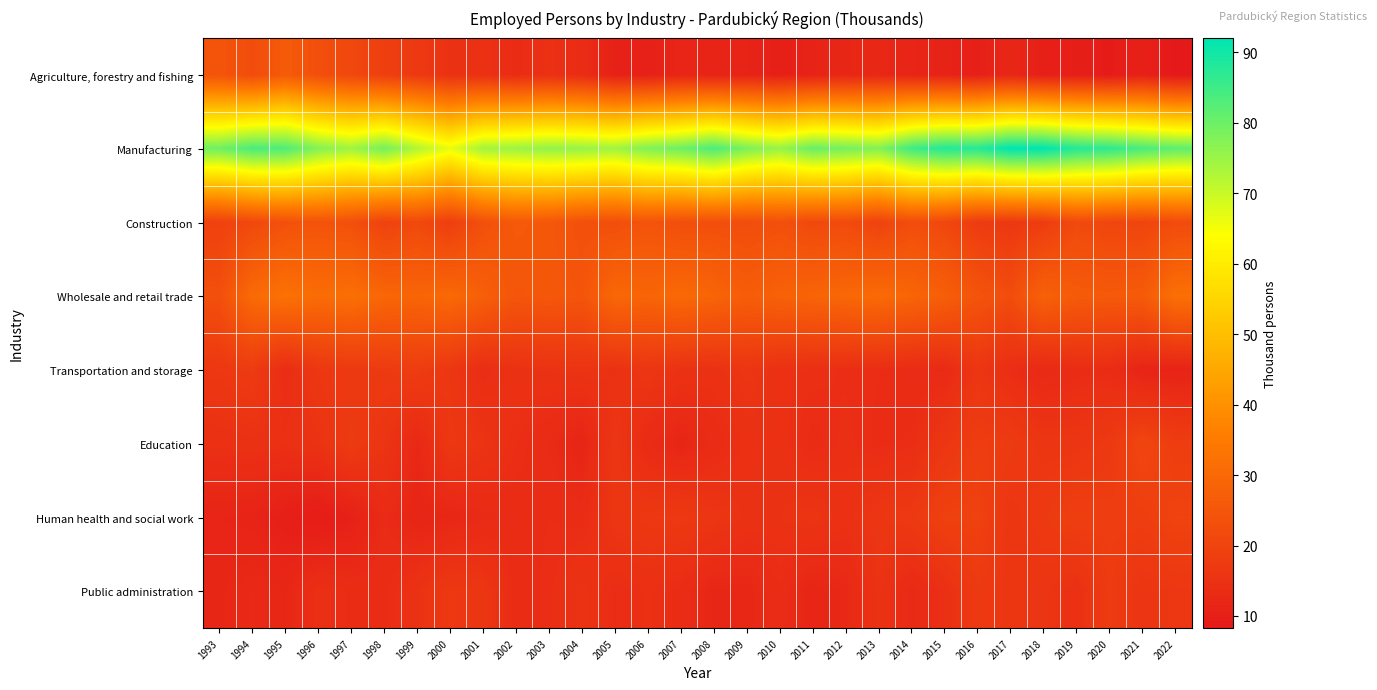

Reading left to right, extract all data points from this chart.

Agriculture, forestry and fishing: 1993=24.5	1994=22.2	1995=26.3	1996=22.9	1997=21.2	1998=18.7	1999=17.2	2000=15.1	2001=14.7	2002=13.7	2003=14.6	2004=13.6	2005=10.7	2006=10.6	2007=11.8	2008=11.2	2009=11.3	2010=10.3	2011=11.1	2012=12.2	2013=12.4	2014=11.6	2015=11.0	2016=10.4	2017=12.1	2018=10.3	2019=9.9	2020=9.1	2021=10.5	2022=8.3
Manufacturing: 1993=79.7	1994=83.7	1995=83.2	1996=77.5	1997=74.5	1998=79.2	1999=72.6	2000=66.6	2001=74.1	2002=74.8	2003=76.0	2004=75.4	2005=74.5	2006=77.9	2007=79.9	2008=83.5	2009=78.4	2010=75.3	2011=80.4	2012=79.0	2013=77.6	2014=84.9	2015=88.1	2016=87.7	2017=92.0	2018=91.8	2019=87.9	2020=86.9	2021=83.8	2022=81.7
Construction: 1993=19.3	1994=21.2	1995=23.4	1996=24.2	1997=23.1	1998=19.5	1999=21.4	2000=18.4	2001=23.2	2002=25.9	2003=25.3	2004=23.4	2005=22.9	2006=24.3	2007=22.8	2008=23.1	2009=22.3	2010=23.2	2011=21.4	2012=21.9	2013=19.7	2014=22.5	2015=21.0	2016=17.8	2017=16.8	2018=18.0	2019=21.7	2020=20.5	2021=20.3	2022=22.0
Wholesale and retail trade: 1993=23.1	1994=30.5	1995=32.4	1996=30.9	1997=31.8	1998=29.5	1999=28.9	2000=30.2	2001=27.6	2002=24.7	2003=25.5	2004=24.5	2005=29.7	2006=28.9	2007=30.2	2008=28.9	2009=27.0	2010=28.2	2011=28.8	2012=29.7	2013=30.5	2014=29.1	2015=27.4	2016=24.4	2017=22.4	2018=28.1	2019=26.2	2020=25.9	2021=26.2	2022=32.0
Transportation and storage: 1993=16.7	1994=17.6	1995=13.7	1996=16.6	1997=17.2	1998=17.5	1999=18.1	2000=16.4	2001=13.8	2002=15.0	2003=15.2	2004=15.5	2005=15.0	2006=16.2	2007=15.1	2008=14.9	2009=16.0	2010=14.7	2011=14.4	2012=14.1	2013=13.9	2014=13.4	2015=13.0	2016=16.1	2017=14.0	2018=12.7	2019=13.6	2020=13.6	2021=11.5	2022=11.2
Education: 1993=14.6	1994=14.9	1995=14.6	1996=15.3	1997=17.6	1998=15.8	1999=12.5	2000=16.7	2001=15.6	2002=14.2	2003=13.1	2004=11.7	2005=16.2	2006=13.3	2007=11.9	2008=13.3	2009=14.7	2010=14.8	2011=13.6	2012=14.3	2013=13.7	2014=13.9	2015=16.4	2016=18.3	2017=17.6	2018=16.1	2019=16.0	2020=17.1	2021=20.5	2022=18.3
Human health and social work: 1993=11.5	1994=11.3	1995=10.1	1996=9.2	1997=10.5	1998=13.3	1999=11.7	2000=12.2	2001=13.0	2002=13.4	2003=13.8	2004=13.5	2005=16.2	2006=16.7	2007=17.0	2008=16.1	2009=15.0	2010=15.1	2011=15.8	2012=14.8	2013=16.3	2014=17.1	2015=19.2	2016=19.5	2017=16.0	2018=17.3	2019=18.8	2020=18.3	2021=18.5	2022=19.7
Public administration: 1993=12.0	1994=12.9	1995=12.1	1996=14.4	1997=13.7	1998=13.7	1999=15.2	2000=16.9	2001=16.2	2002=13.5	2003=14.0	2004=15.4	2005=13.8	2006=14.6	2007=13.6	2008=12.1	2009=12.2	2010=13.7	2011=11.8	2012=12.7	2013=15.3	2014=12.8	2015=14.5	2016=17.3	2017=16.2	2018=16.0	2019=14.6	2020=17.8	2021=15.9	2022=16.6